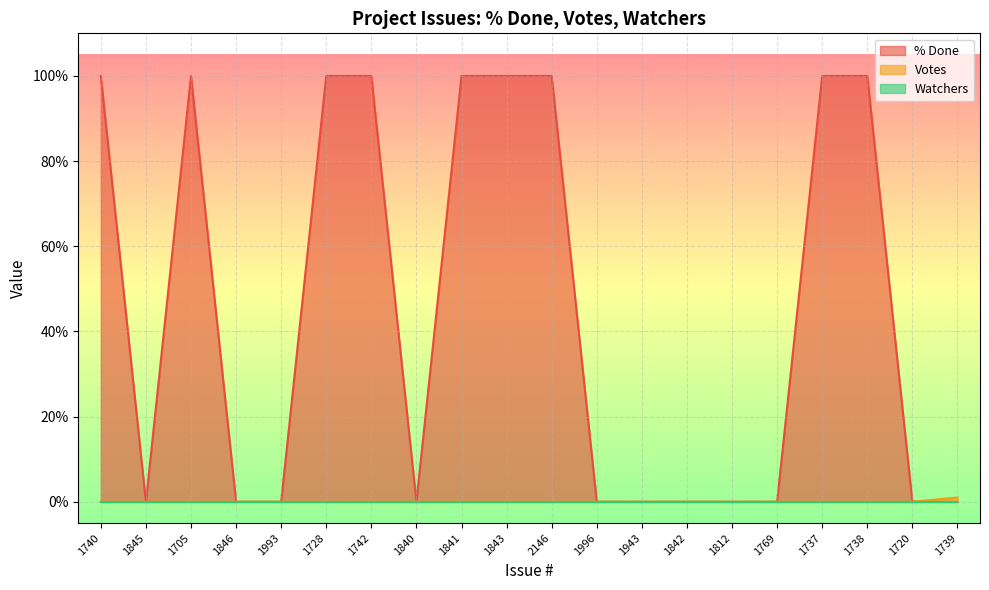

At which category is the sum across all series the highest?

1740